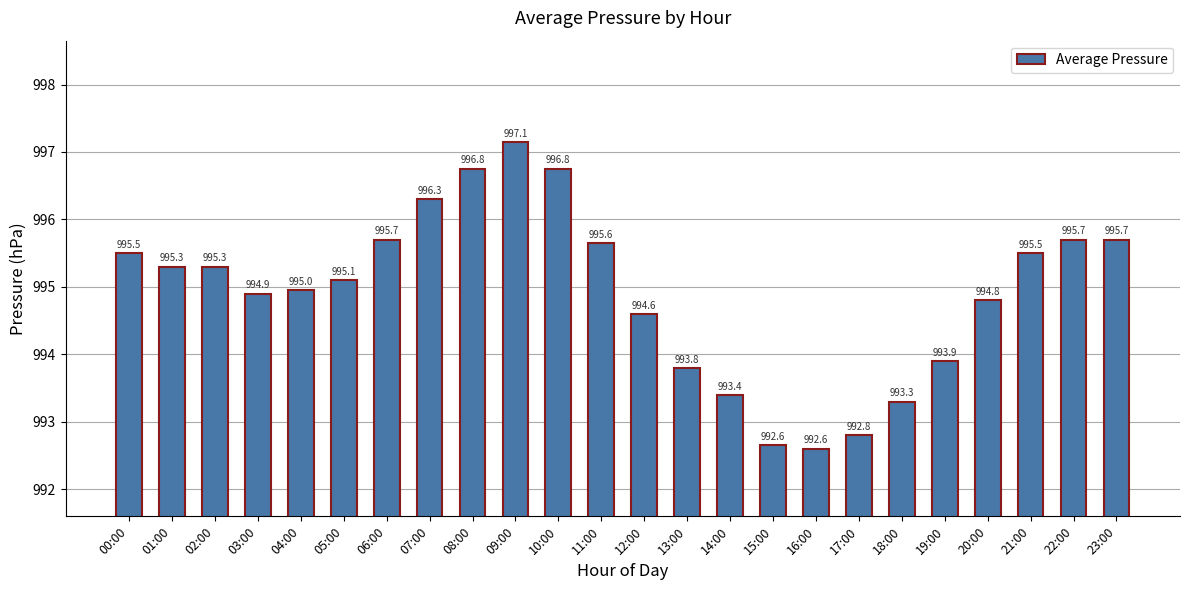

What is the label of the 5th bar from the left?

04:00